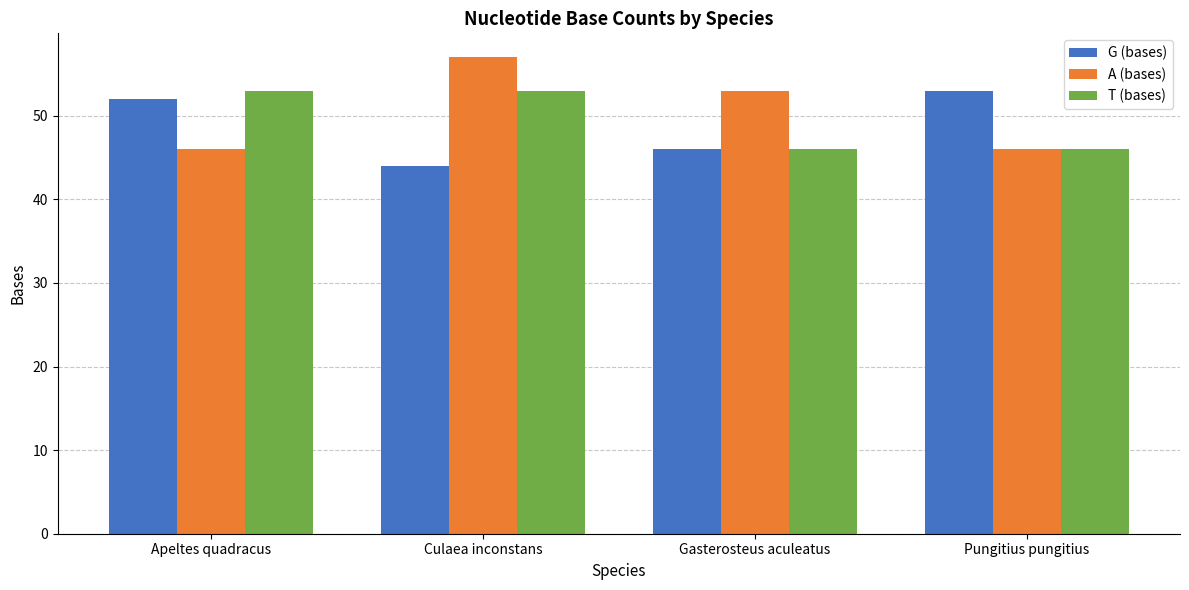

What is the difference between the maximum and second lowest values in the A (bases) series?

11